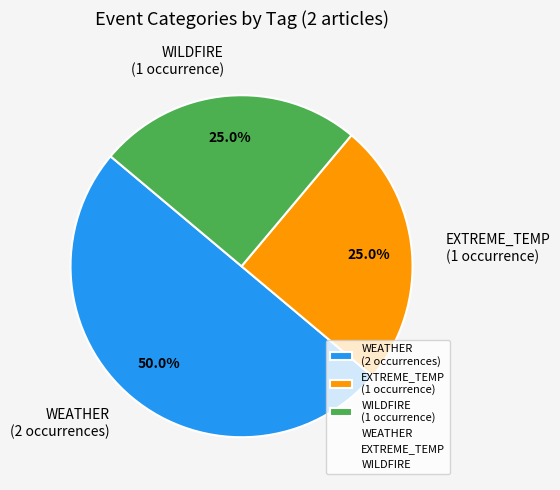

How much of the chart is everything except WEATHER (2 occurrences)?

50.0%